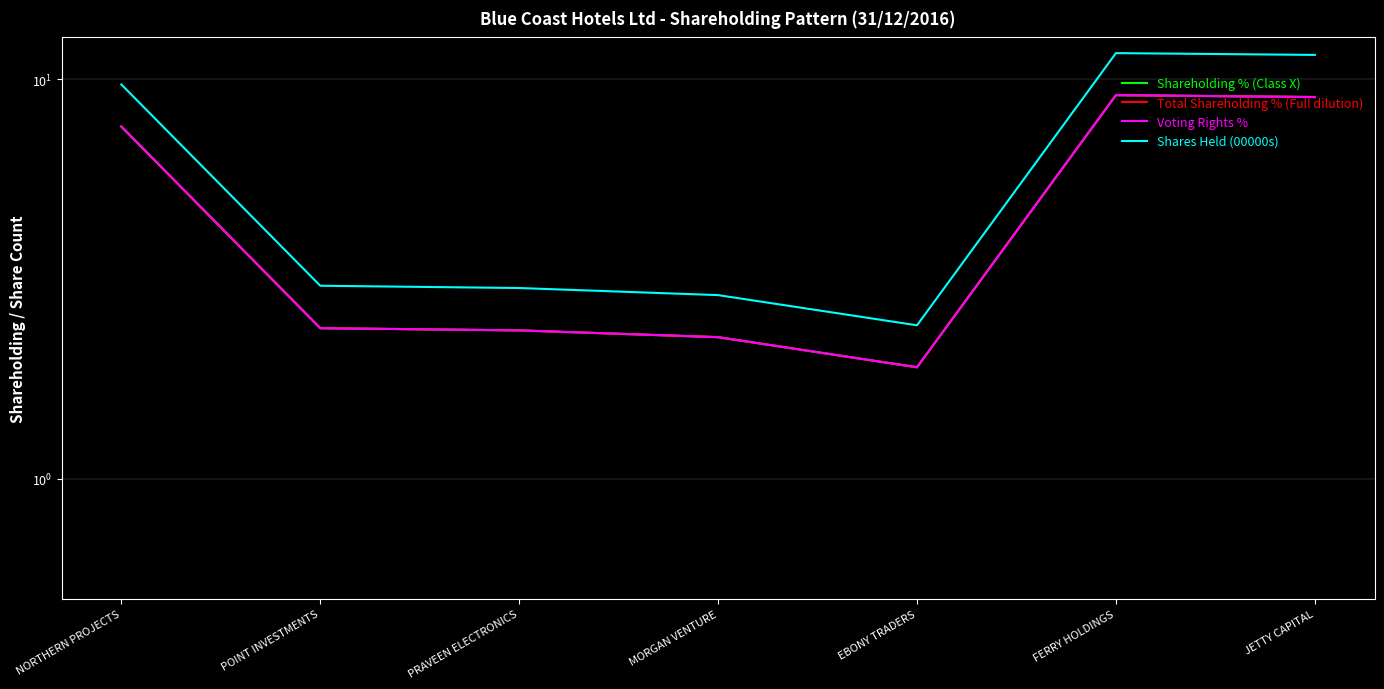

True or false: Shares Held (00000s) and Total Shareholding % (Full dilution) cross at least once.

False